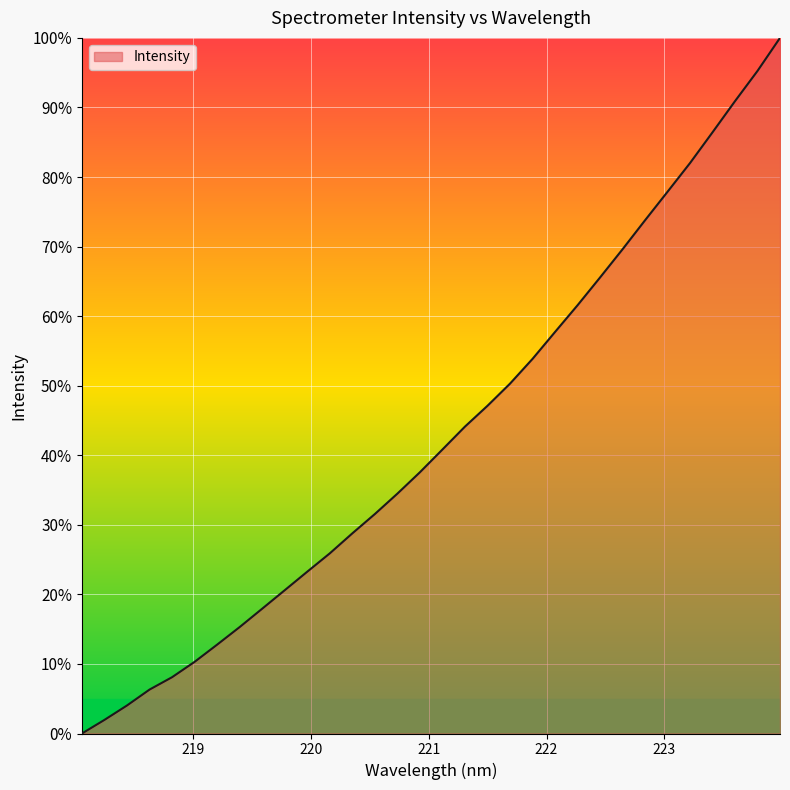

True or false: there are more than 2 points higher than both neighbors.

False